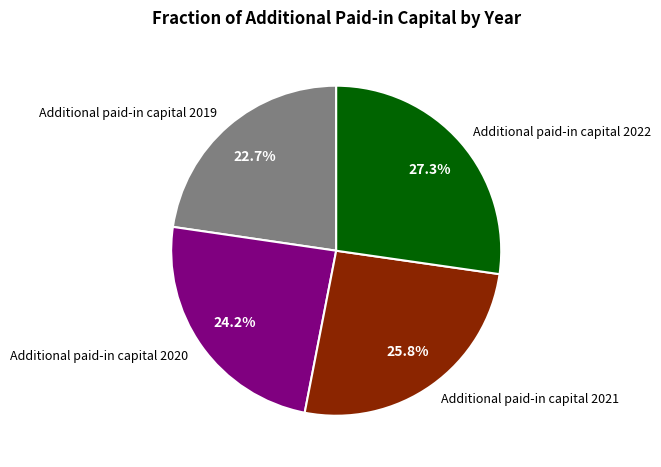

How many segments does this pie chart have?

4